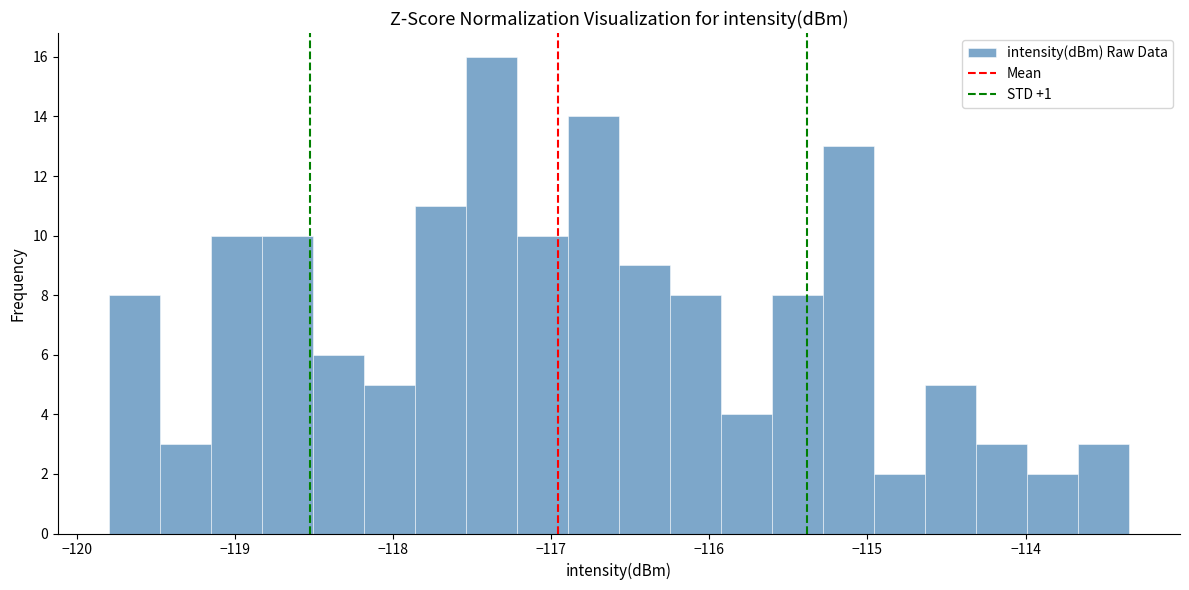

Read against the x-axis, roughly where is the centre of the tallest bar?

-117.4